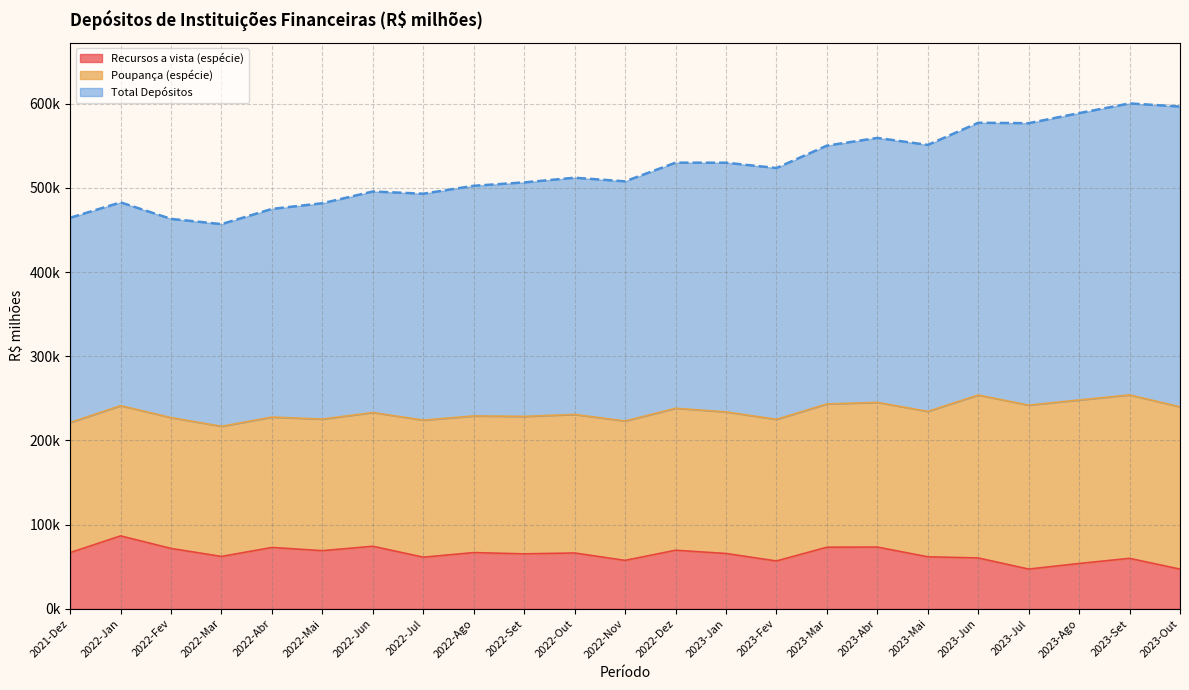

Which series has the widest spread of values?

Total Depósitos